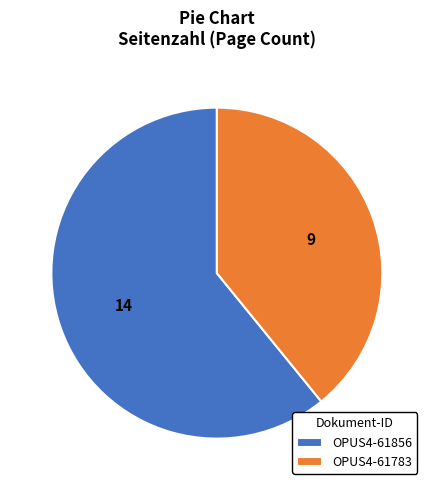

Which slice represents more than half of the pie?

OPUS4-61856